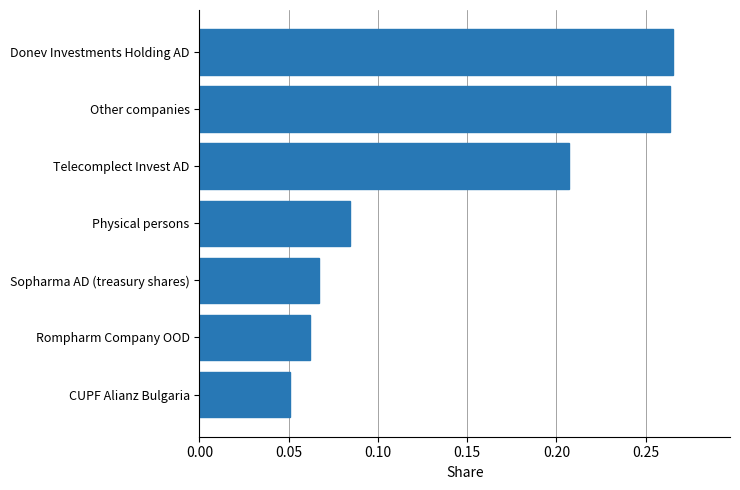

Is it true that the value at CUPF Alianz Bulgaria is 0.0?

False